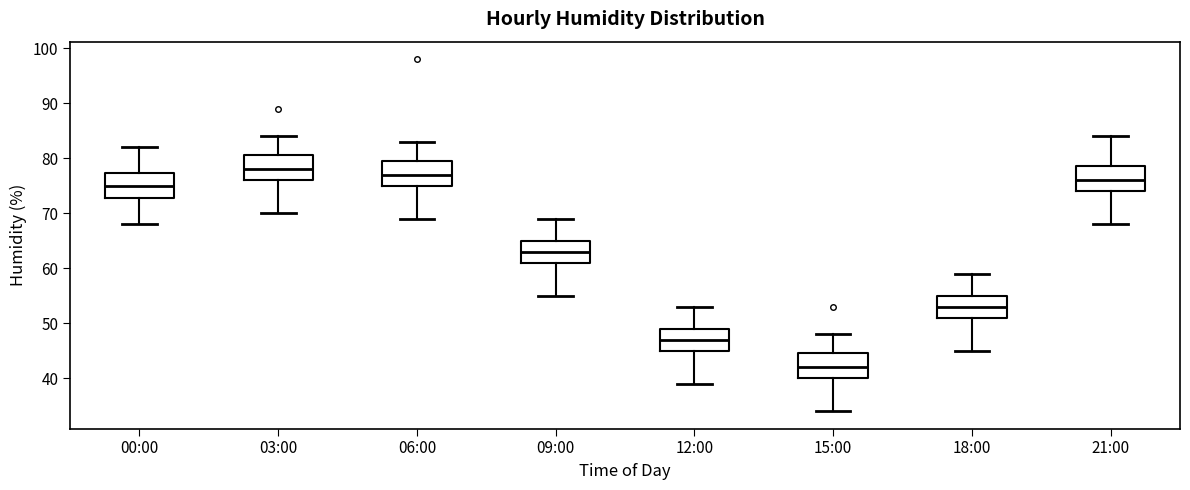

Reading left to right, transcribe this box plot: for each box, give where its median line is, the range the box spans, and where its two whiskers end, as read against the y-axis. The values are not printed on the chart, so give them approximately, as read against the axis.

00:00: median 75, box 73 to 77, whiskers 68 to 82
03:00: median 78, box 76 to 81, whiskers 70 to 84
06:00: median 77, box 75 to 80, whiskers 69 to 83
09:00: median 63, box 61 to 65, whiskers 55 to 69
12:00: median 47, box 45 to 49, whiskers 39 to 53
15:00: median 42, box 40 to 45, whiskers 34 to 48
18:00: median 53, box 51 to 55, whiskers 45 to 59
21:00: median 76, box 74 to 79, whiskers 68 to 84